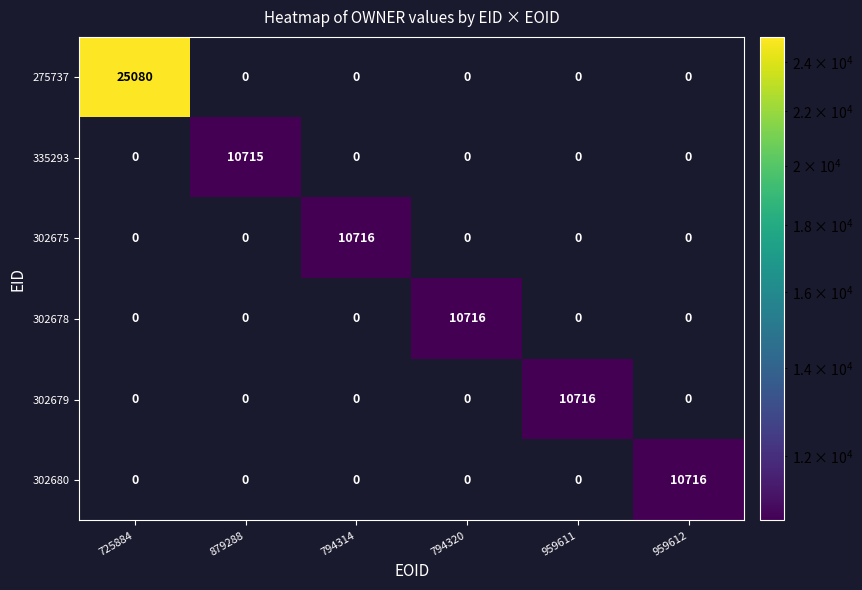

What is the average value of the 335293 series?

1786